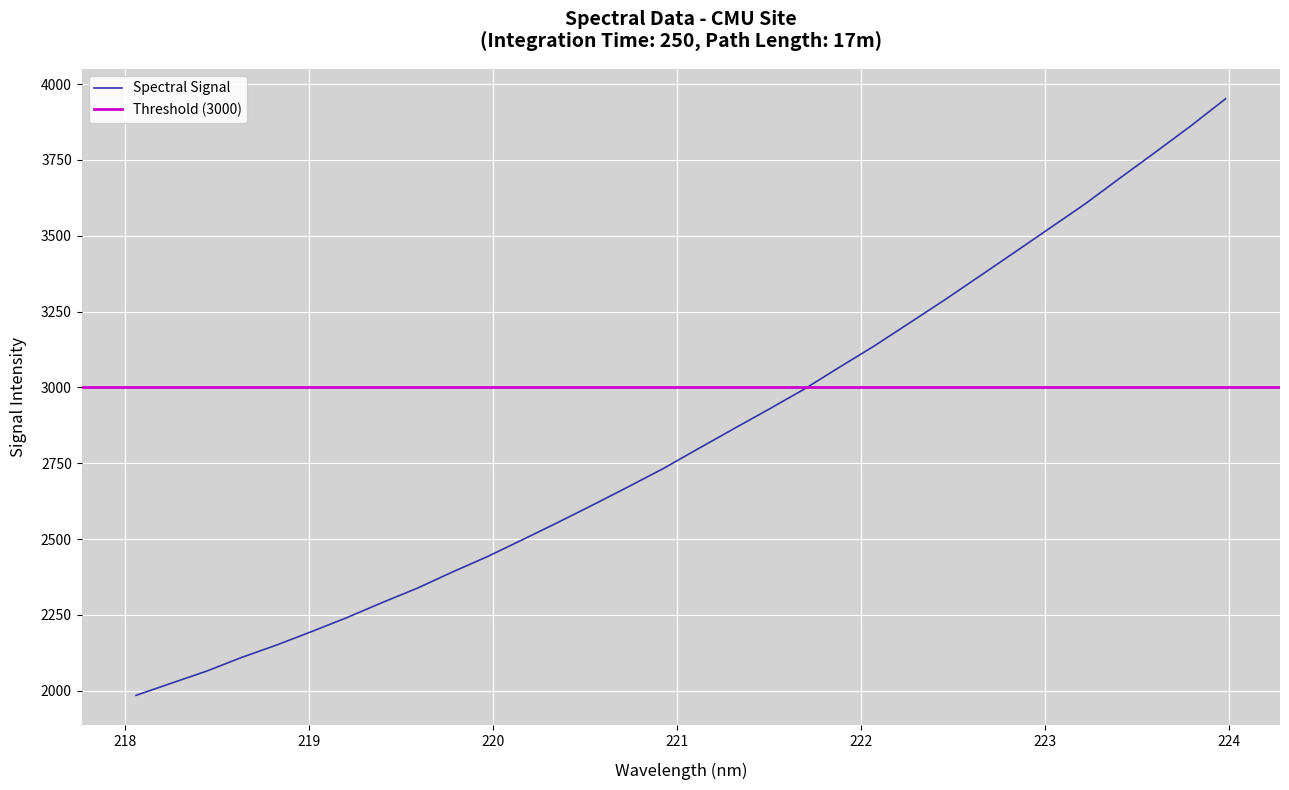

True or false: the data has more than 0 interior local peaks.

False